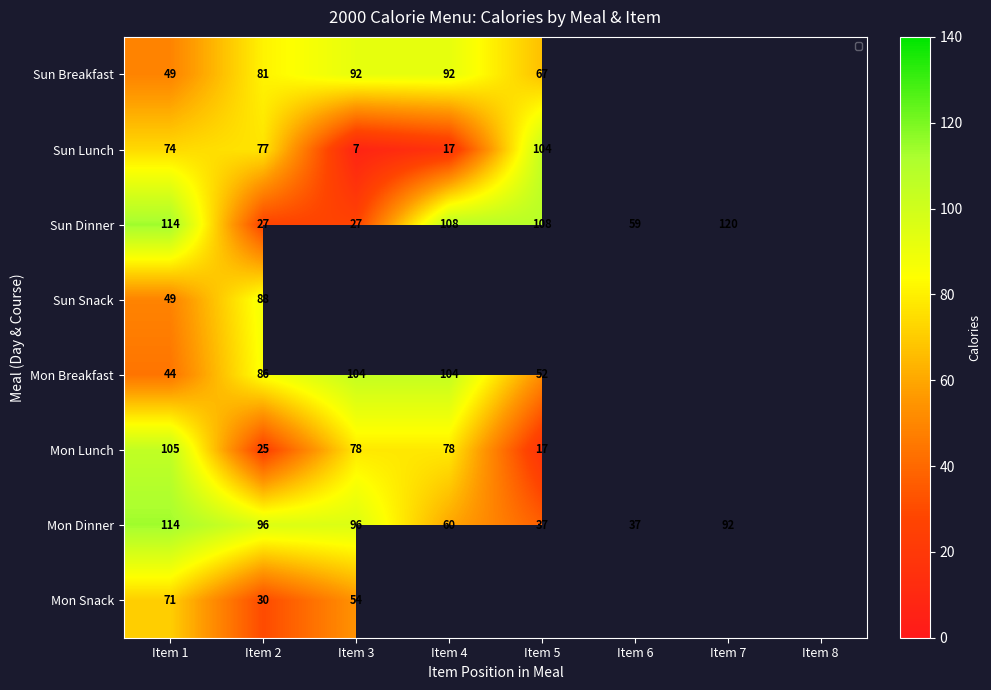

The Sun Snack series shows 139 at Item 2. True or false?

False